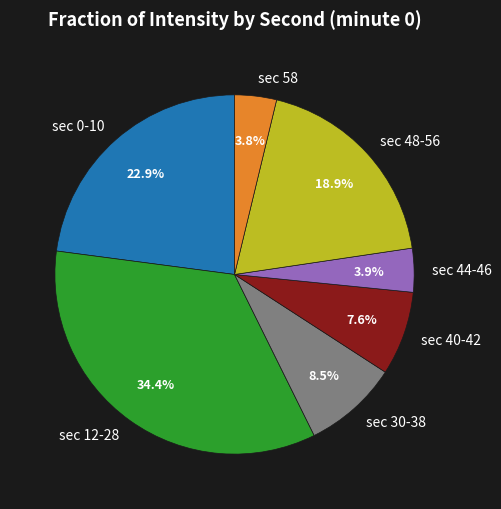

Does any single category account for the majority?

No